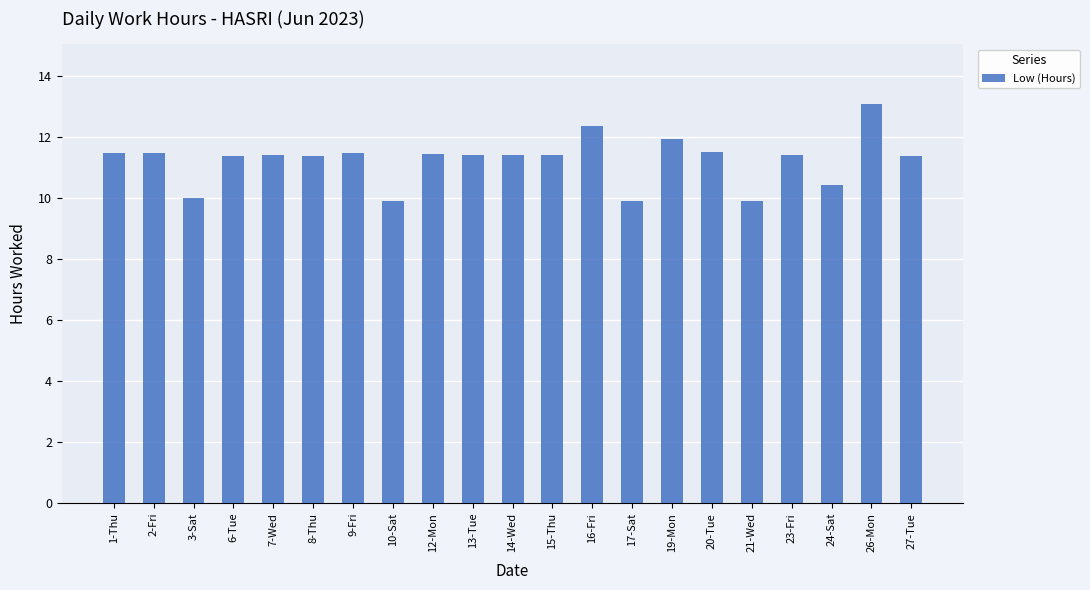

At which label does the data first exceed 11?

1-Thu